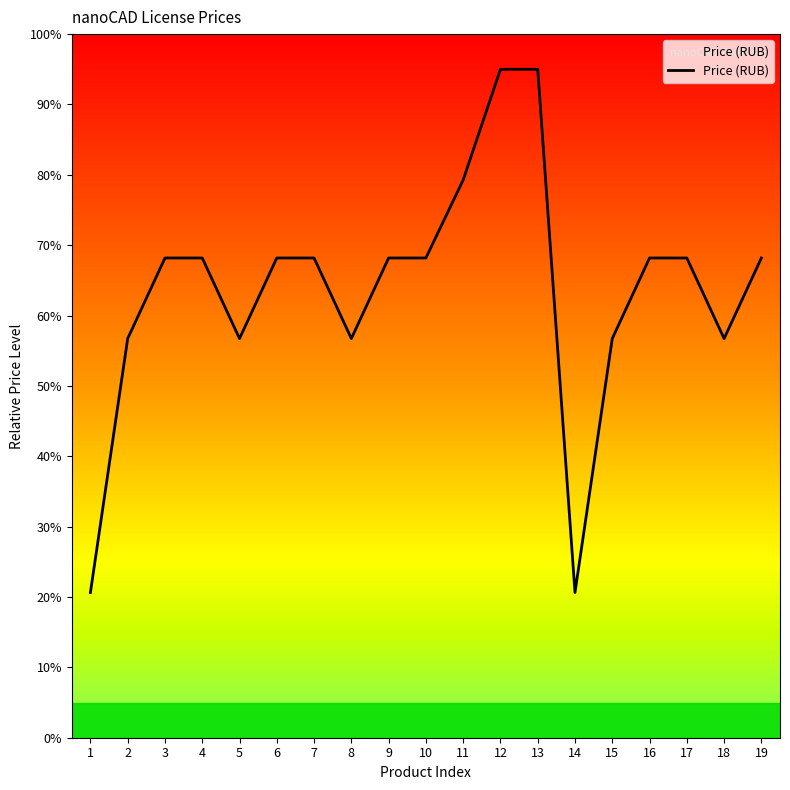

What is the change in value from 5 to 17?

+11.5